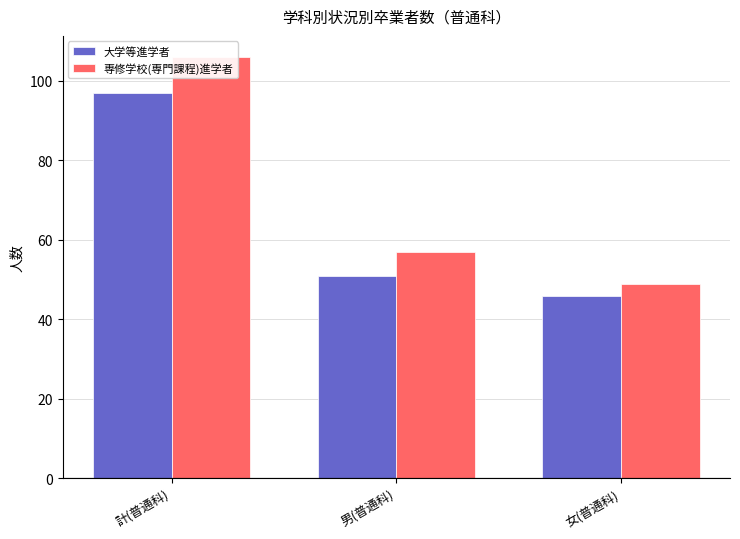

Reading left to right, list all the values displayed in this chart.

大学等進学者: 97	51	46
専修学校(専門課程)進学者: 106	57	49